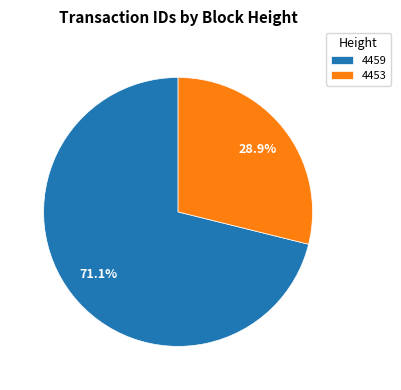

Between 4453 and 4459, which is larger?

4459